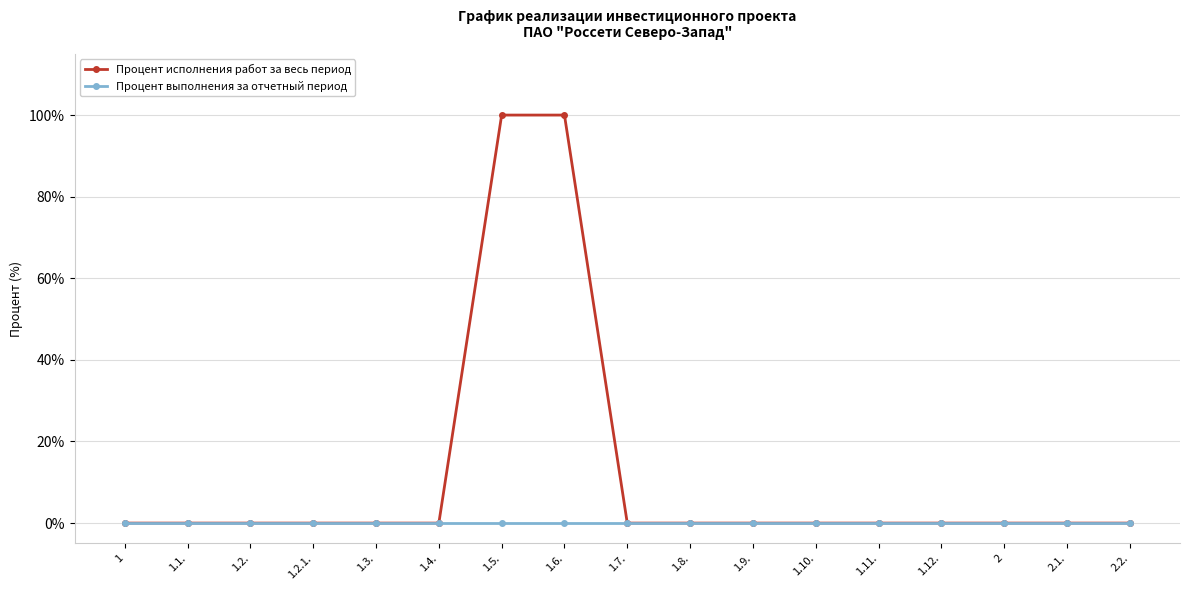

What is the average value of the Процент исполнения работ за весь период series?

12